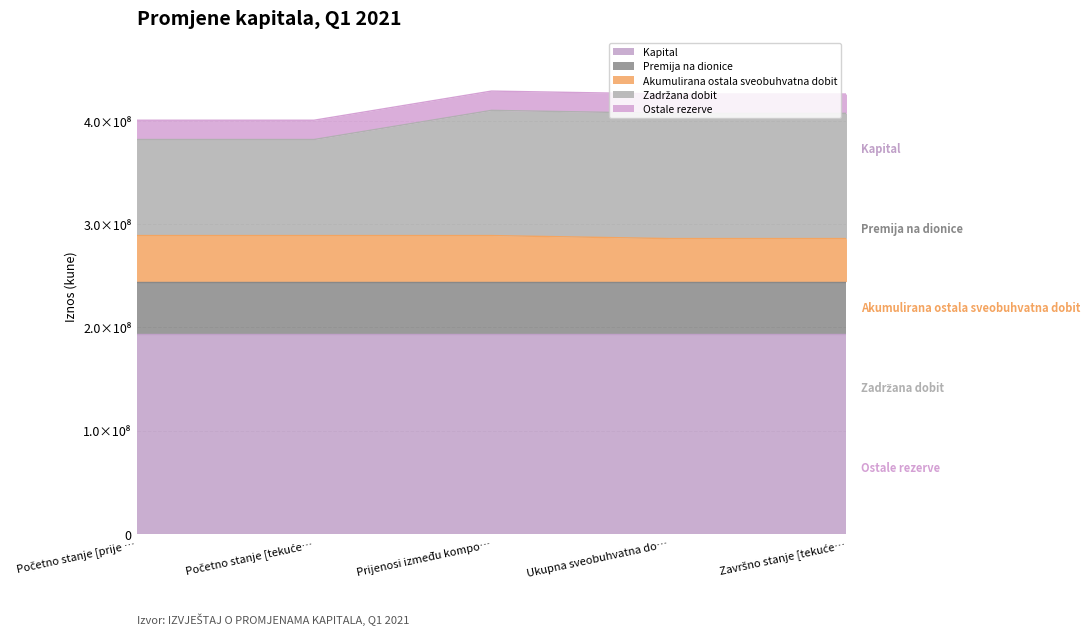

What is the maximum value shown in the chart?

193775300